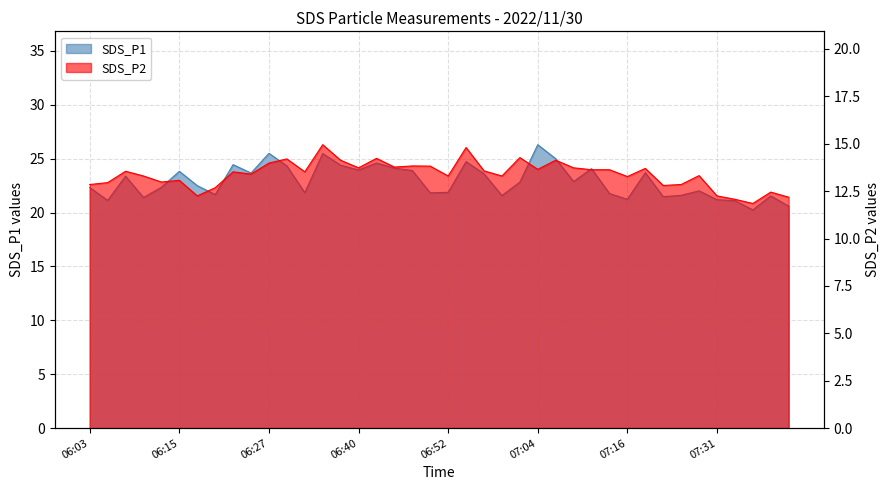

What is the difference between the second highest and minimum values in the SDS_P2 series?

3.0